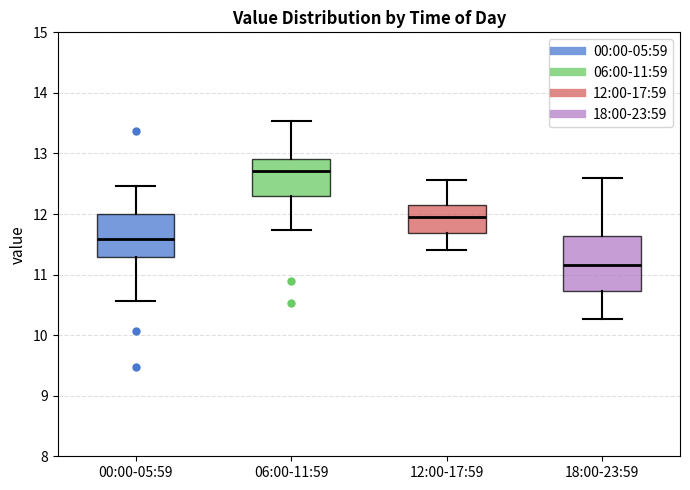

Which box is the tallest, from its lower edge to its upper edge?

18:00-23:59